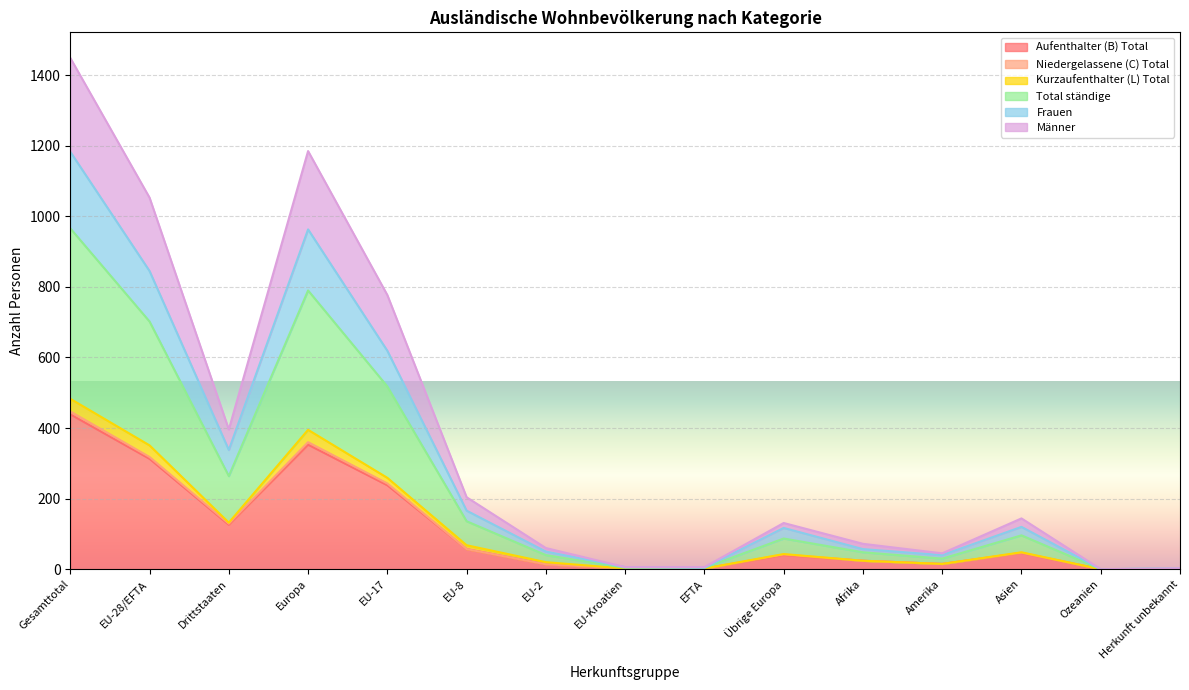

True or false: Total ständige and Aufenthalter (B) Total cross at least once.

False